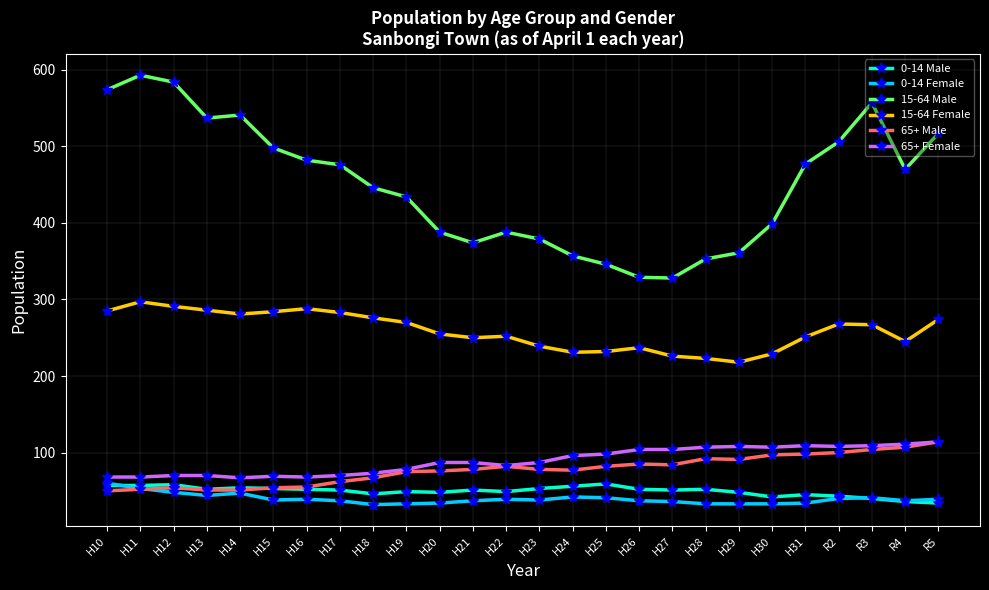

Read the 0-14 Male value at H30, to the nearest 10.

40